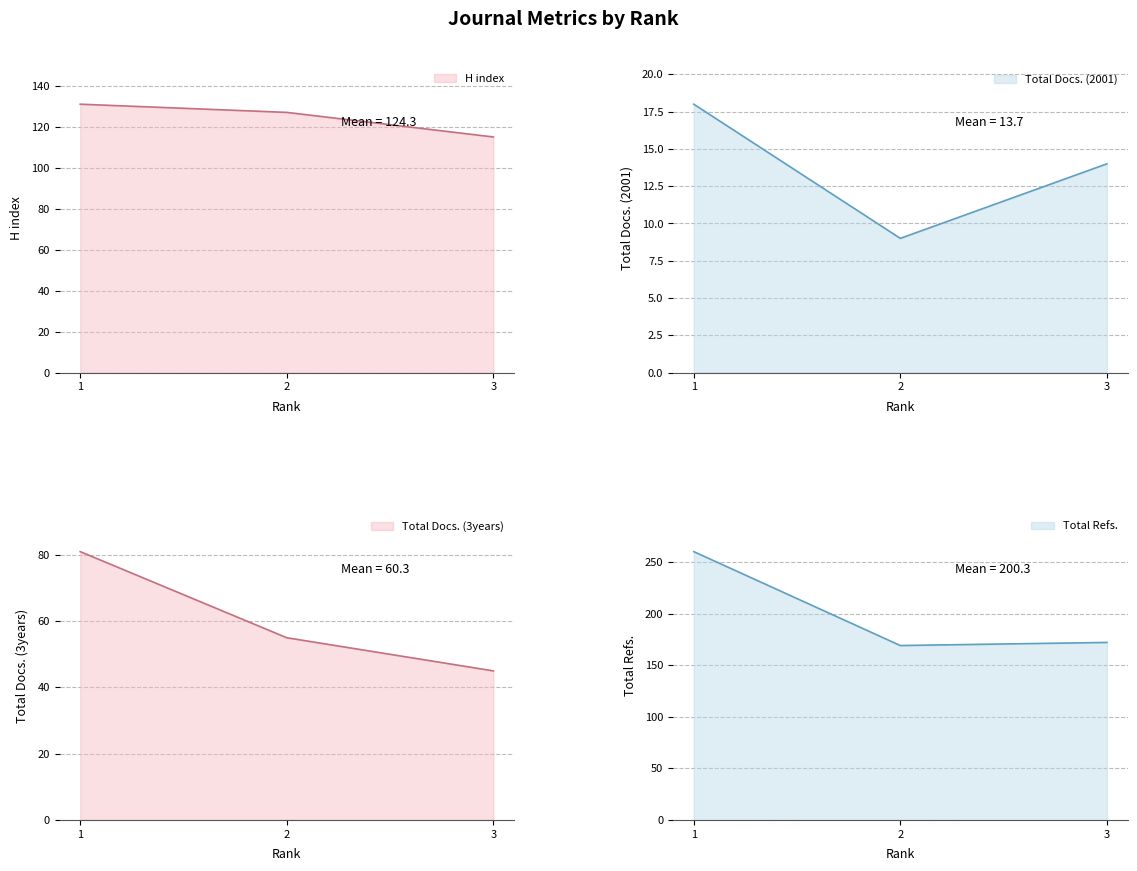

What is the smallest value displayed?

9